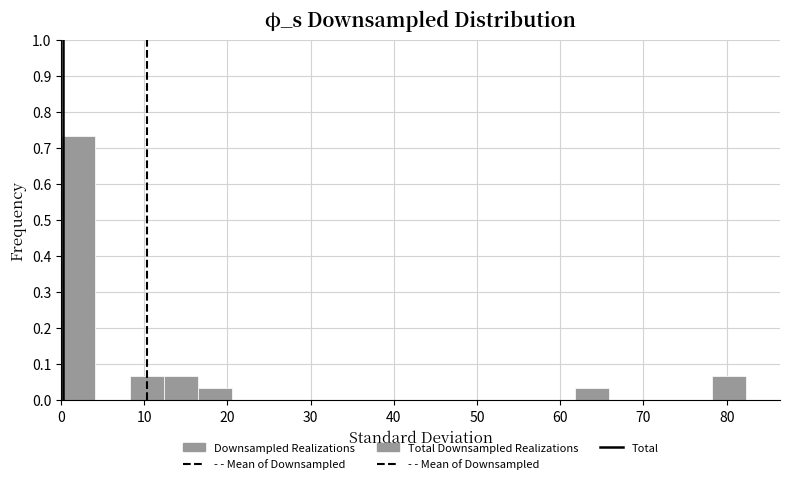

What is the height of the bar covering 16 to 21 on the x-axis? Neither the bar edges nor the heights are printed on the chart, so give them approximately, as read against the axes.

0.03